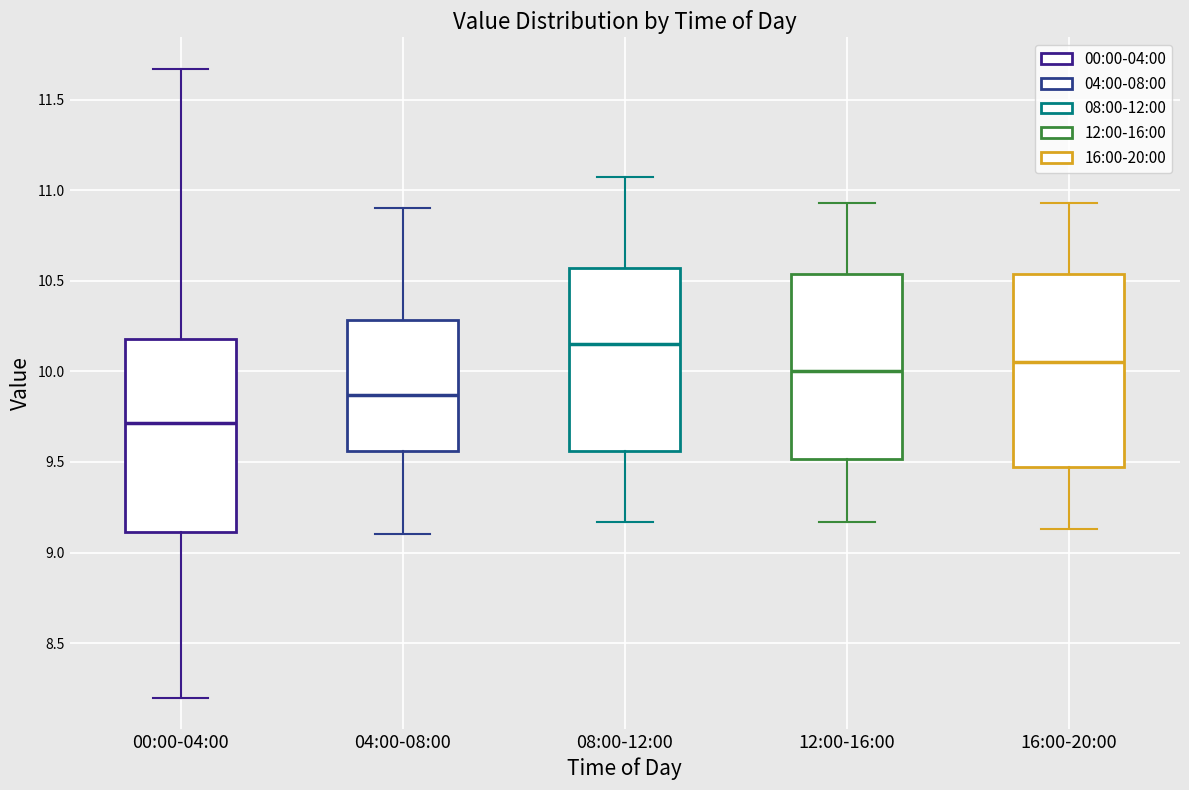

Where is the lower edge of the box for 04:00-08:00 on the y-axis? The values are not printed on the chart, so give them approximately, as read against the axis.

9.55